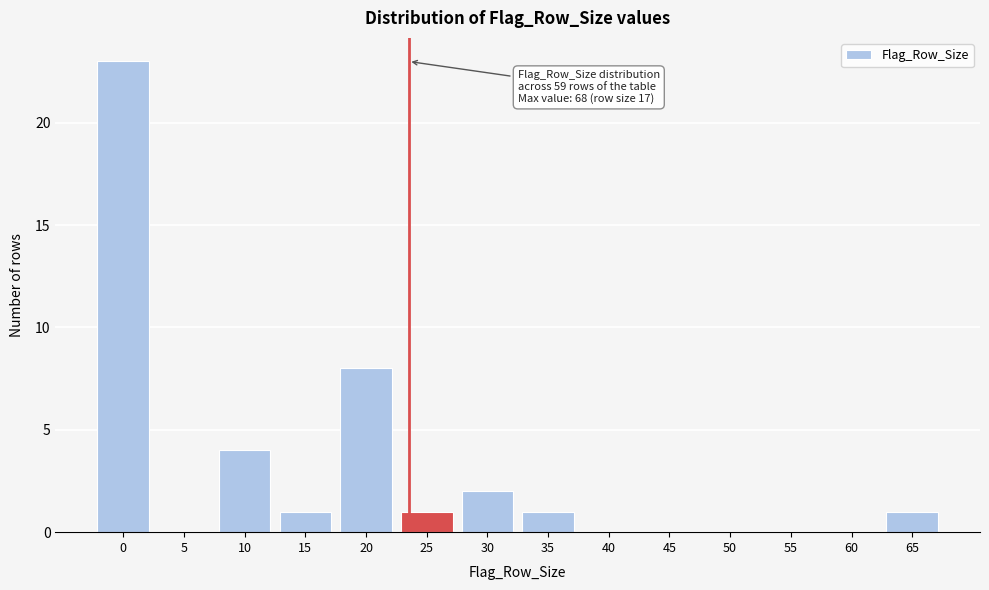

Reading left to right, transcribe all the data shown in this chart.

0=23	5=0	10=4	15=1	20=8	25=1	30=2	35=1	40=0	45=0	50=0	55=0	60=0	65=1